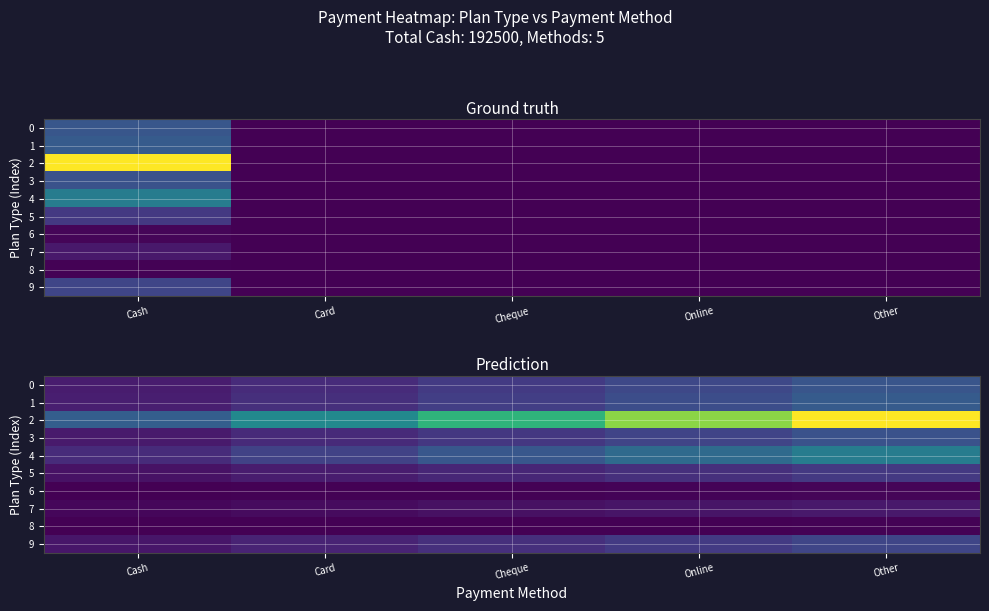

How many series are shown in this chart?

10